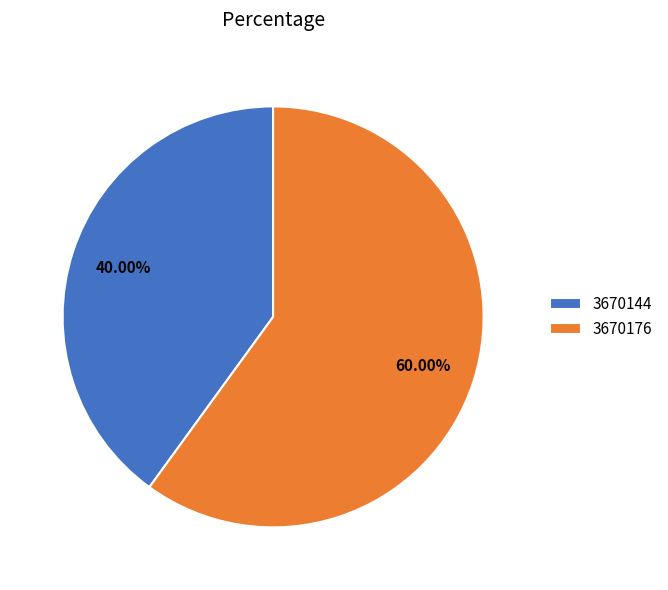

What is the majority slice?

3670176